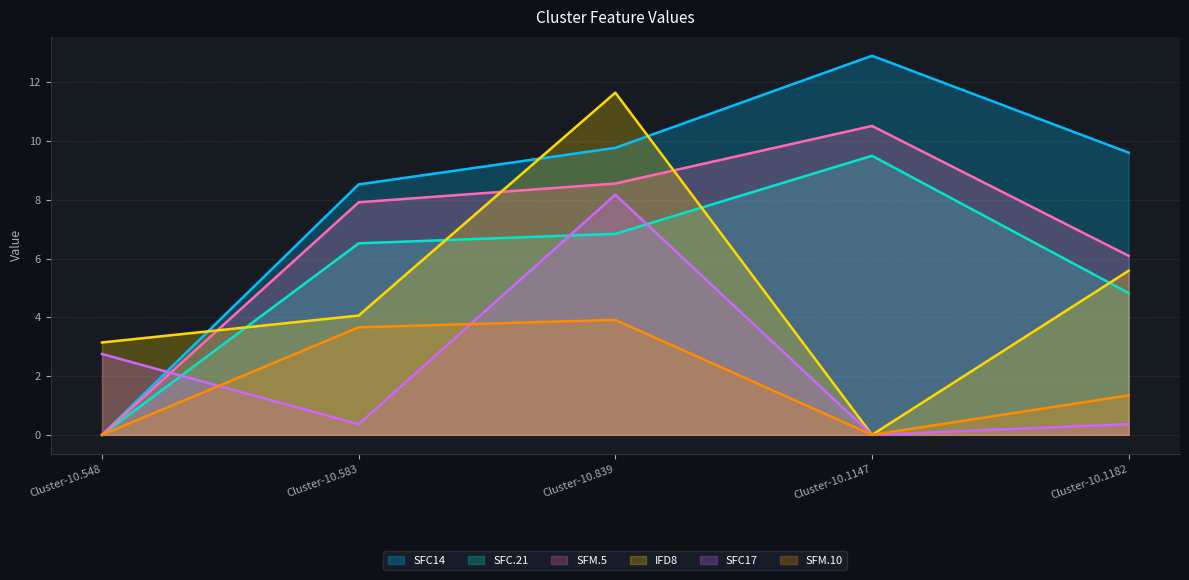

Count the number of categories in the chart.

5